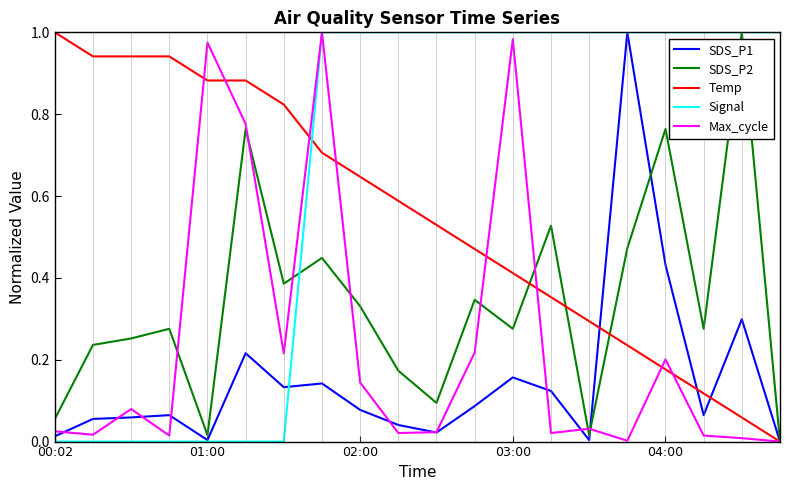

List the series in order of their overall mean, highest first.

Signal, Temp, SDS_P2, Max_cycle, SDS_P1